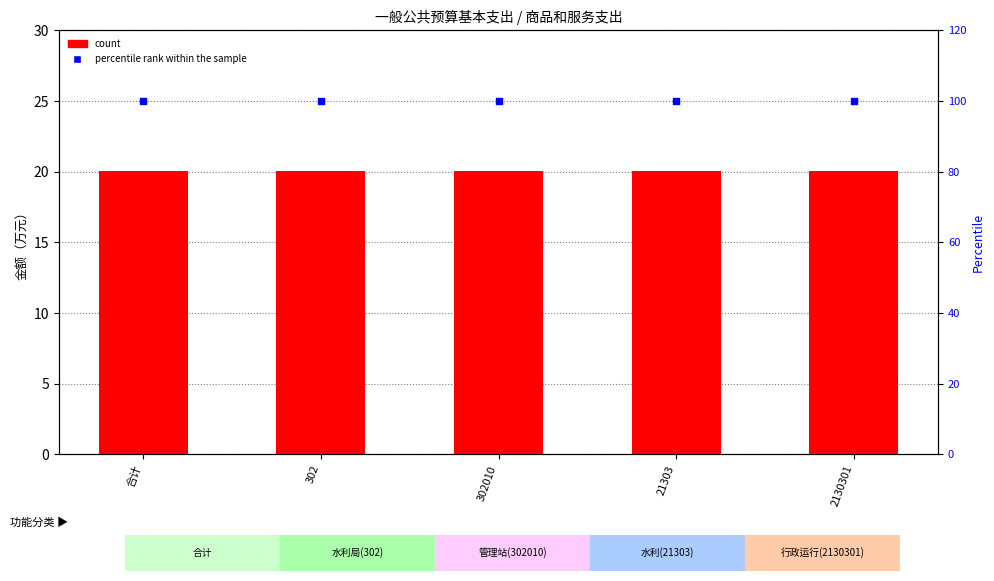

What are all the series names shown in the legend?

count, percentile rank within the sample